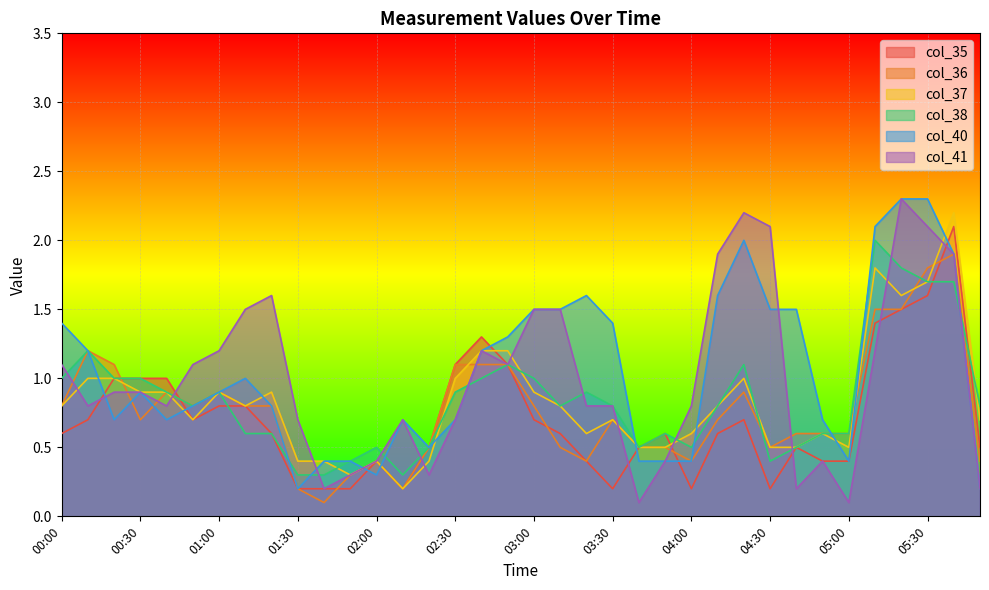

Where is the first local minimum for col_37?

00:50